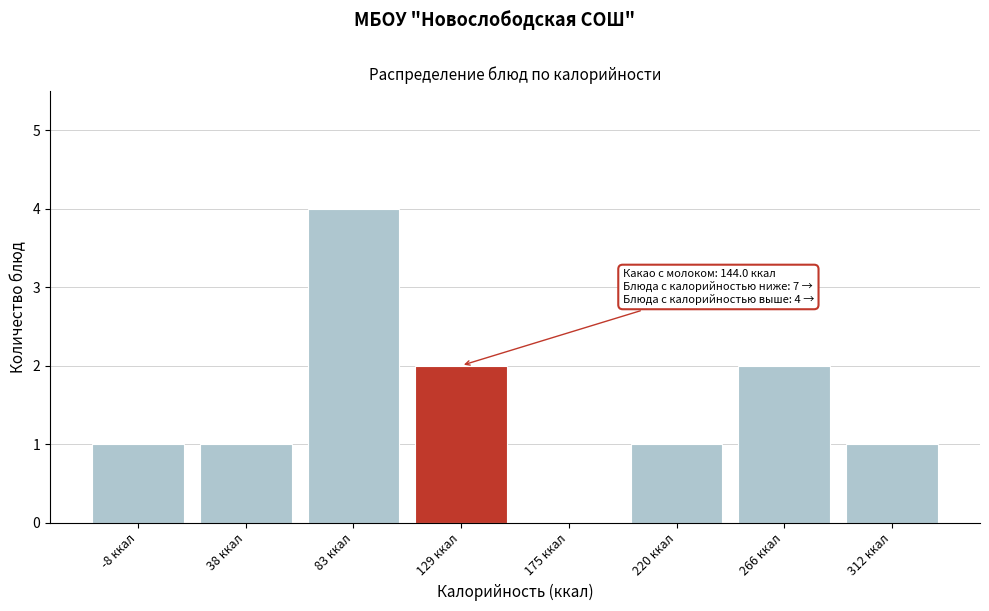

Reading left to right, transcribe all the data shown in this chart.

-8 ккал=1	38 ккал=1	83 ккал=4	129 ккал=2	175 ккал=0	220 ккал=1	266 ккал=2	312 ккал=1